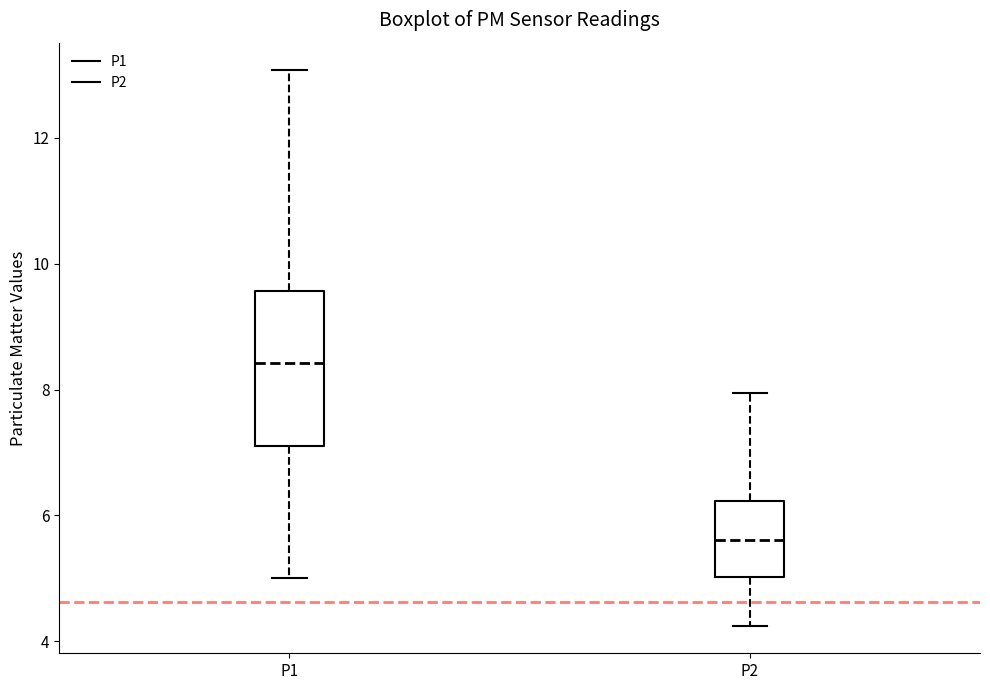

Reading left to right, transcribe this box plot: for each box, give where its median line is, the range the box spans, and where its two whiskers end, as read against the y-axis. The values are not printed on the chart, so give them approximately, as read against the axis.

P1: median 8.4, box 7.0 to 9.6, whiskers 5.0 to 13.0
P2: median 5.6, box 5.0 to 6.2, whiskers 4.2 to 8.0